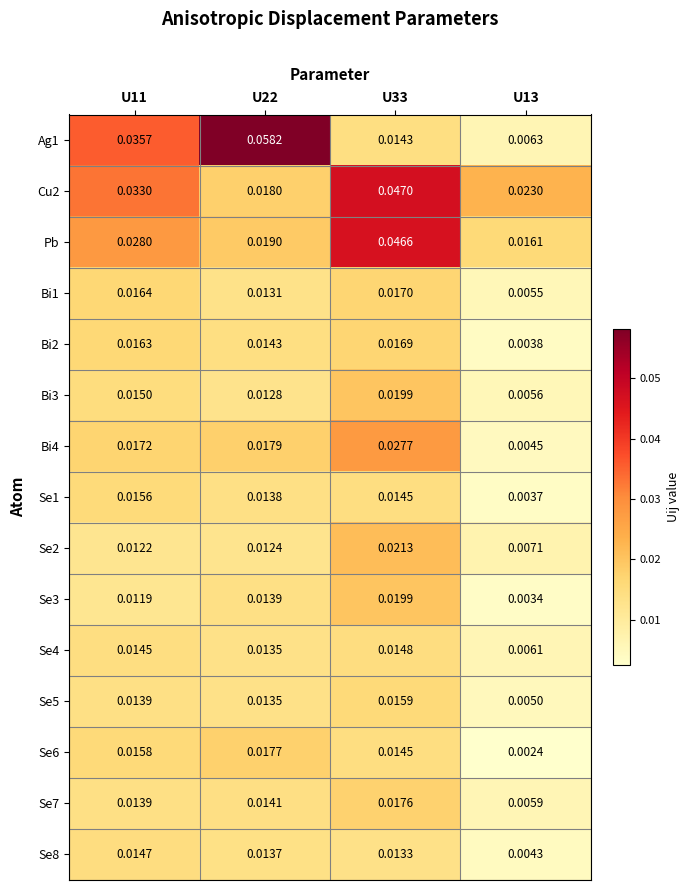

Which series has the largest total across all categories?

Cu2